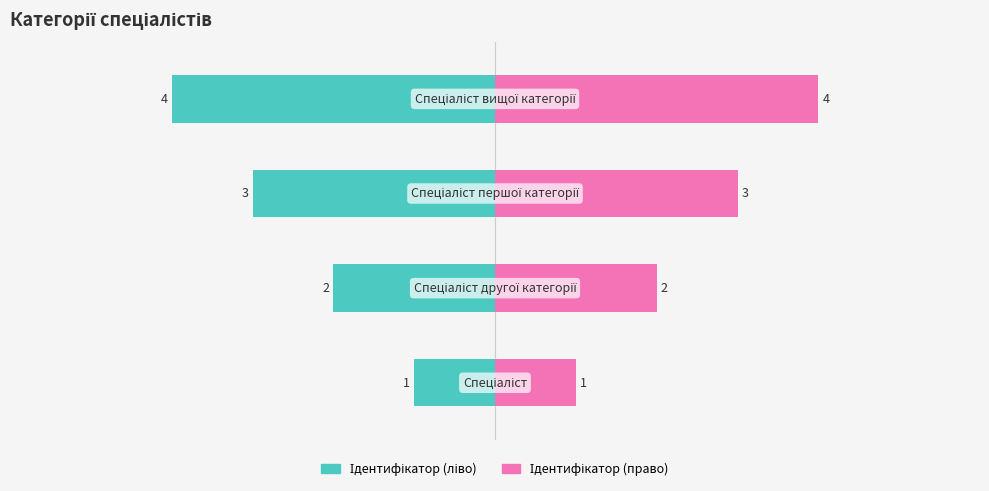

Which series has the largest total across all categories?

Ідентифікатор (право)